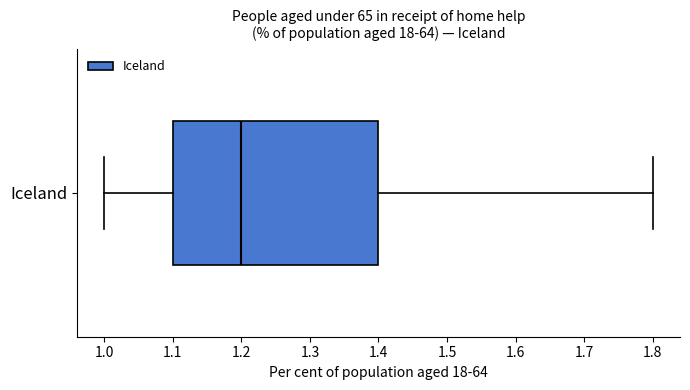

Transcribe this box plot: give where the median line is, the range the box spans, and where the two whiskers end, as read against the x-axis. The values are not printed on the chart, so give them approximately, as read against the axis.

median 1.2, box 1.1 to 1.4, whiskers 1.0 to 1.8